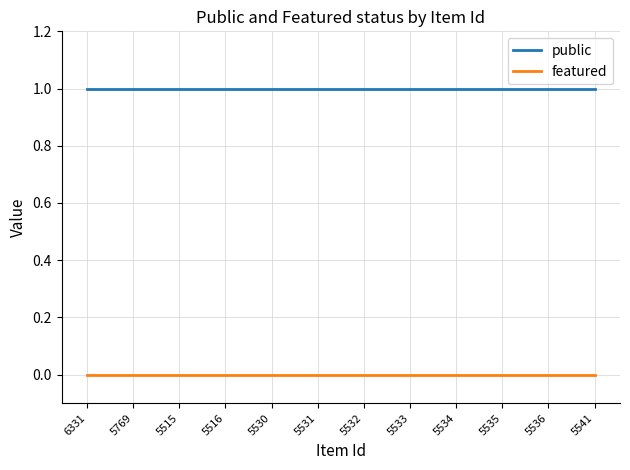

True or false: public and featured intersect in this chart.

False